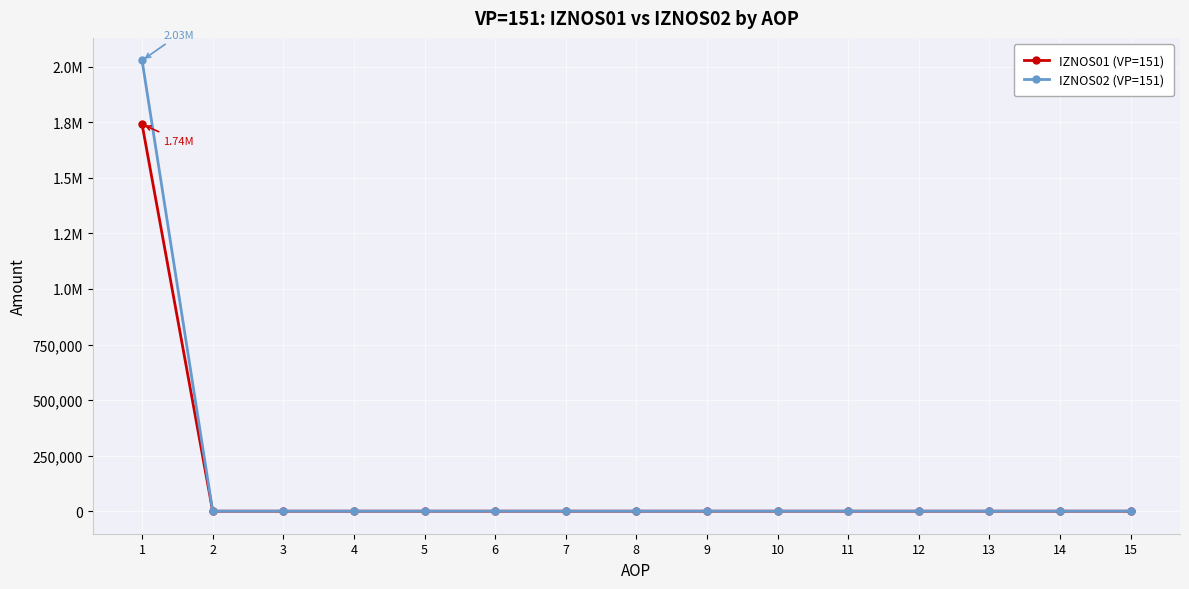

What are all the series names shown in the legend?

IZNOS01 (VP=151), IZNOS02 (VP=151)